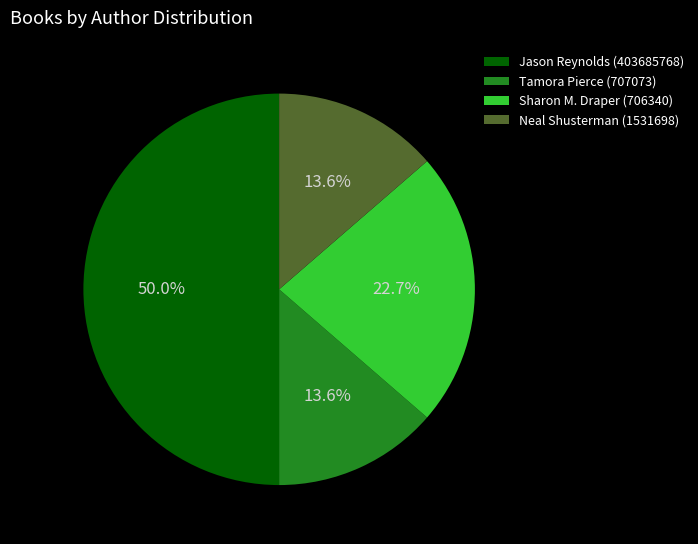

Is Sharon M. Draper (706340) the majority of the pie?

No